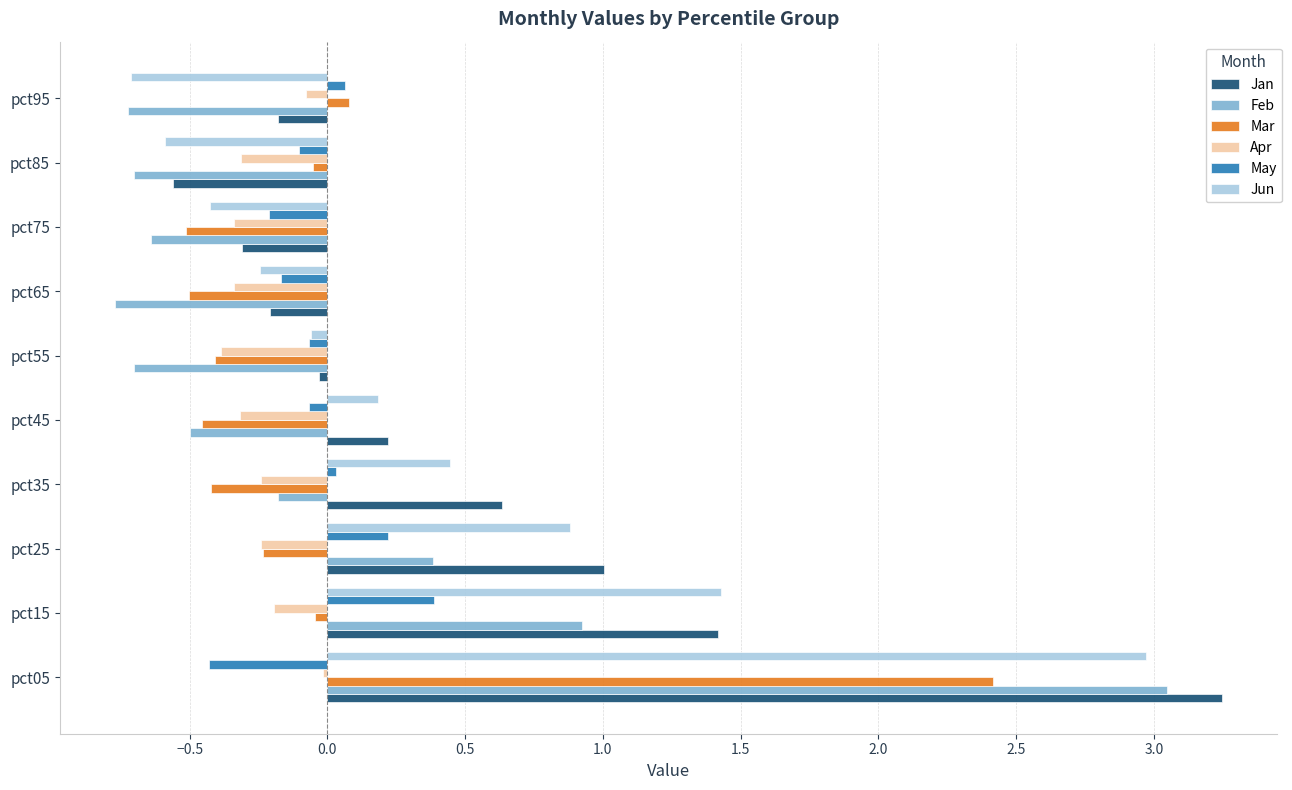

Is it true that Jun equals 1.4 at pct15?

True